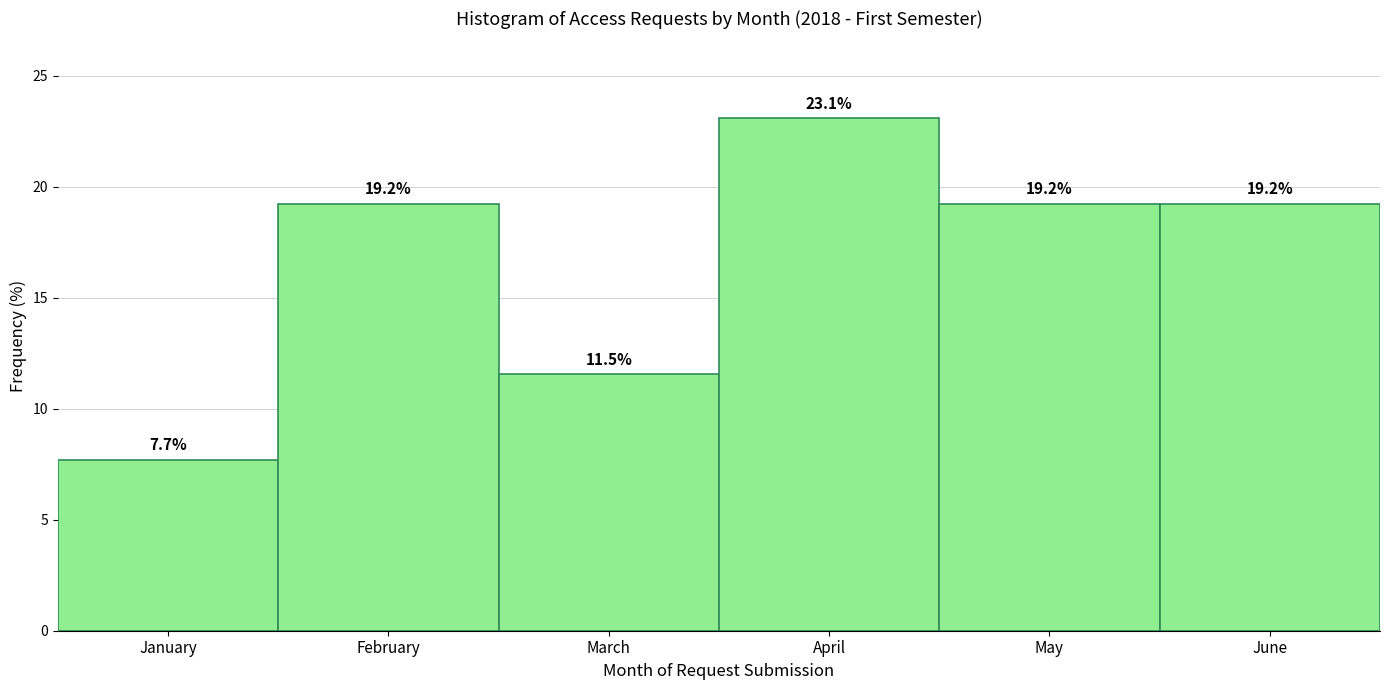

Reading left to right, extract all data points from this chart.

January=7.7	February=19.2	March=11.5	April=23.1	May=19.2	June=19.2